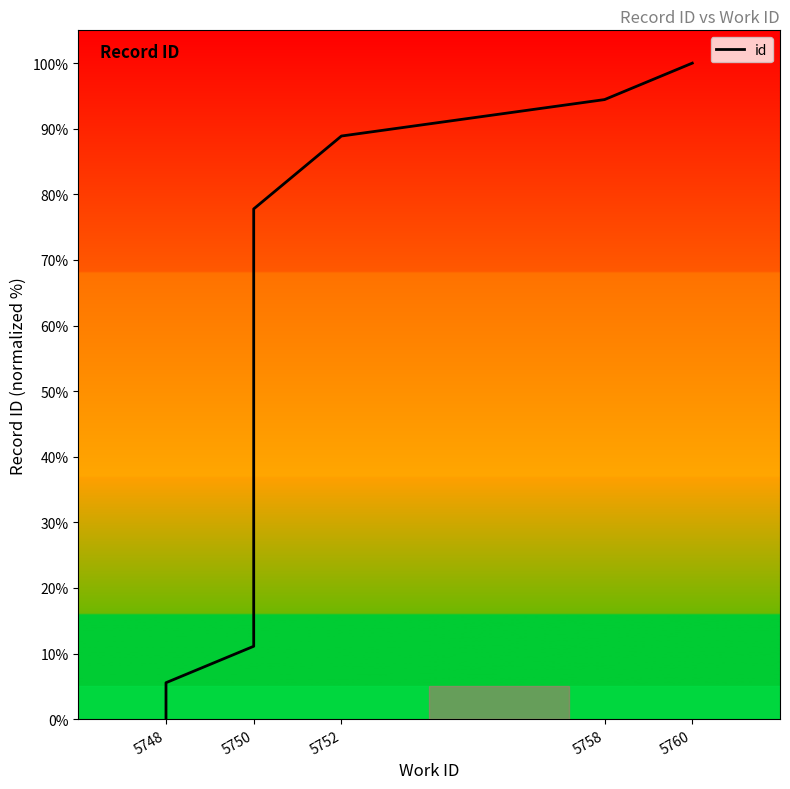

True or false: the data has more than 0 interior local peaks.

False